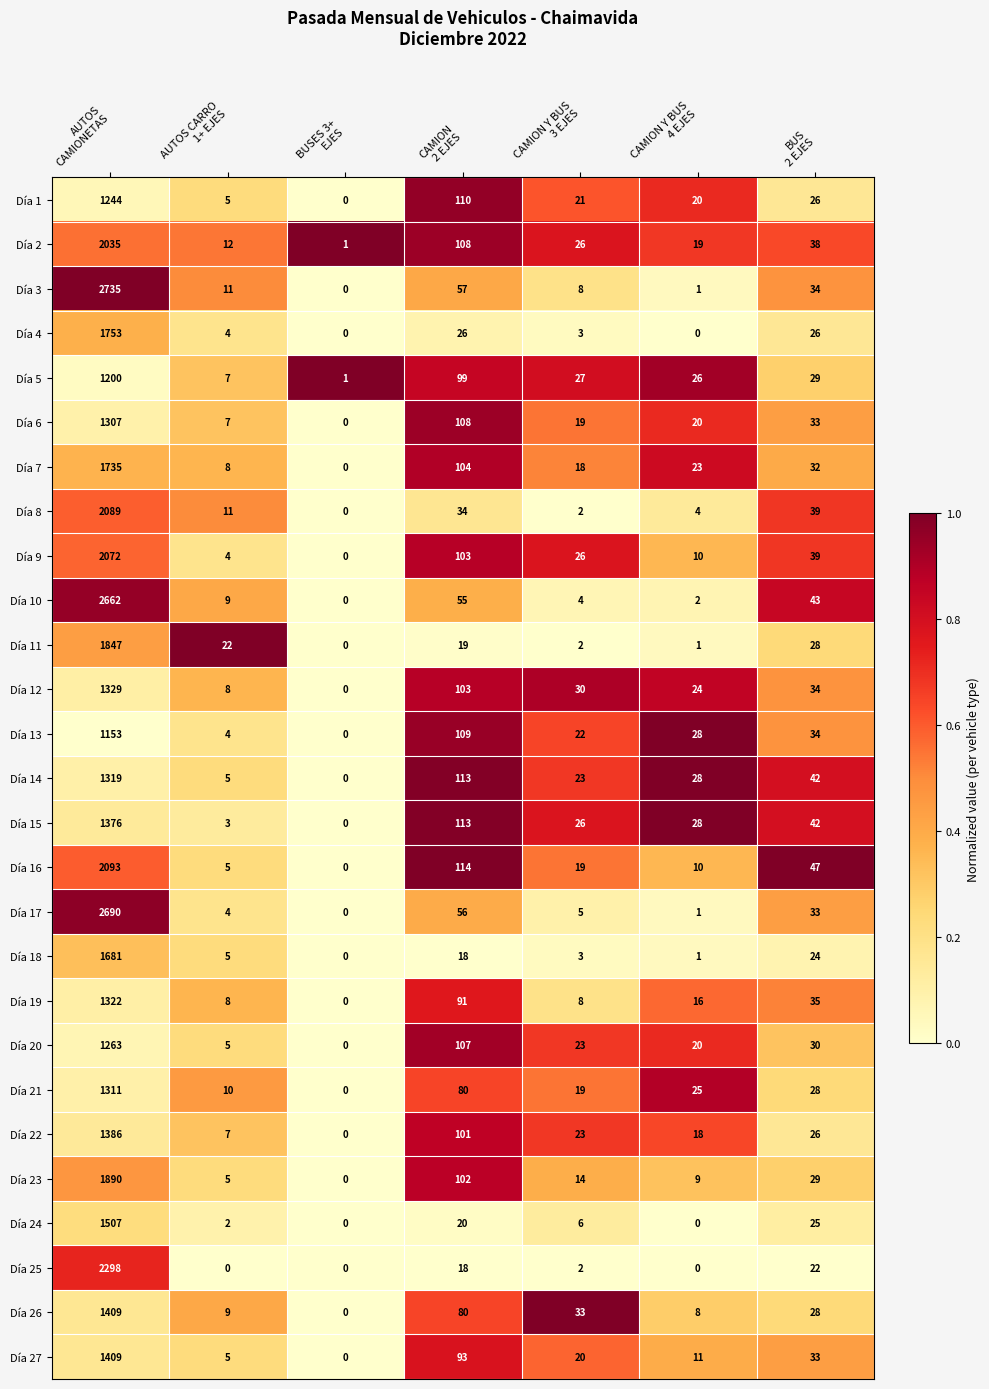

Which series has the largest total across all categories?

Día 3